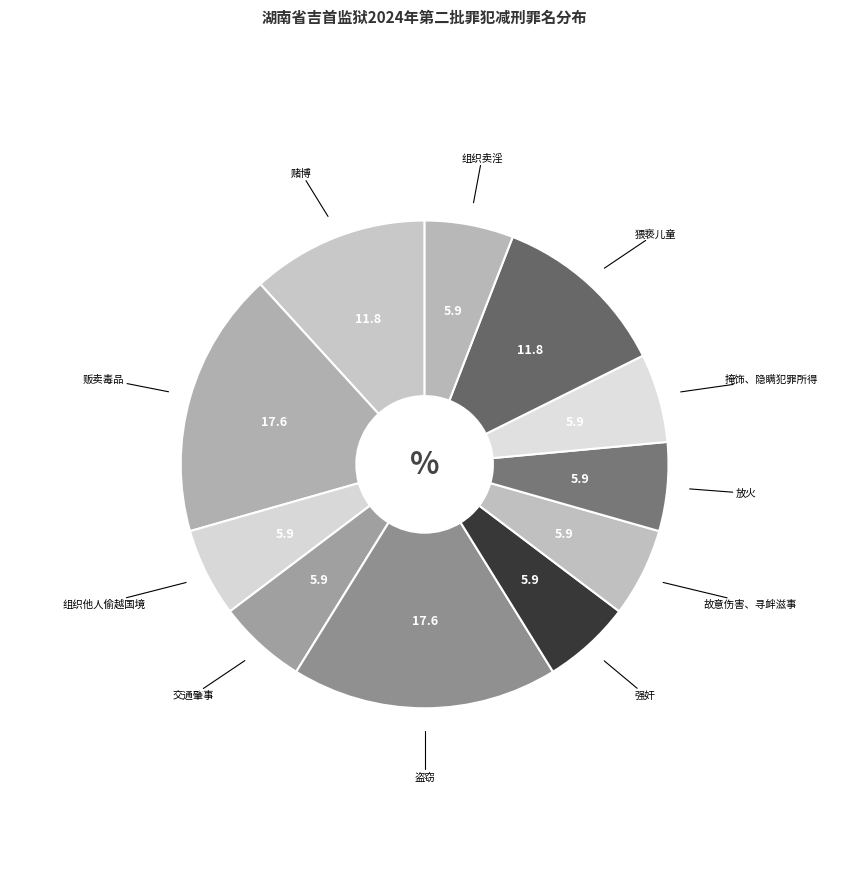

Combined, do 掩饰、隐瞒犯罪所得 and 组织卖淫 account for over 50%?

No